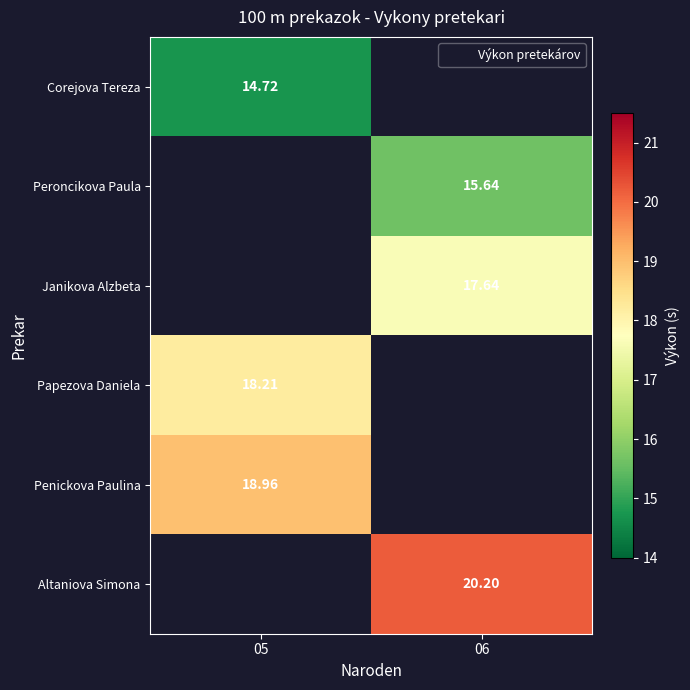

What is the difference between the highest and lowest values at 05?

4.2